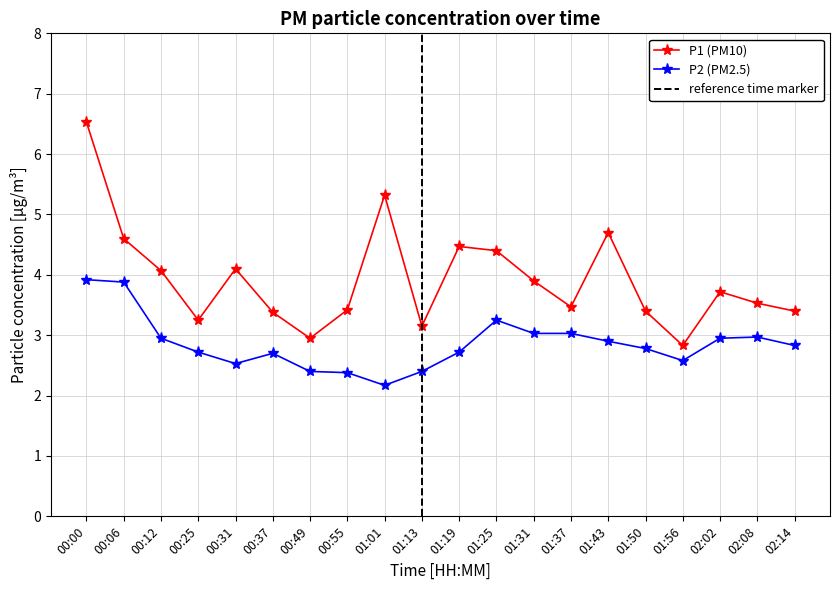

How many data points in P1 are above 3?

18